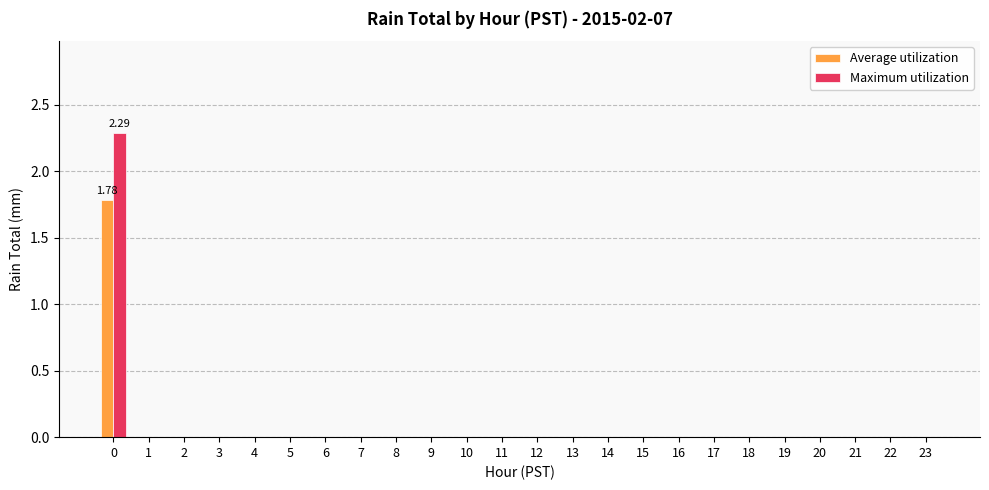

Is it true that Maximum utilization equals -1.3 at 11?

False